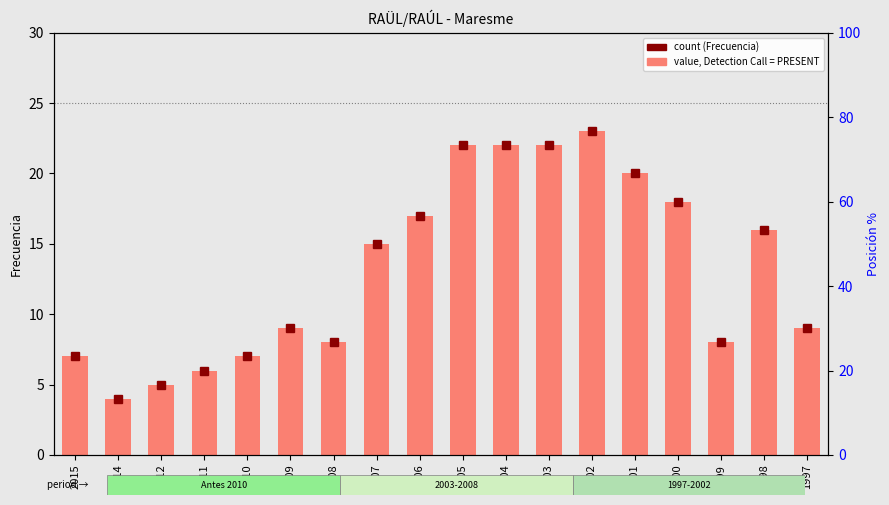

What is the value of the 17th bar from the left?

16